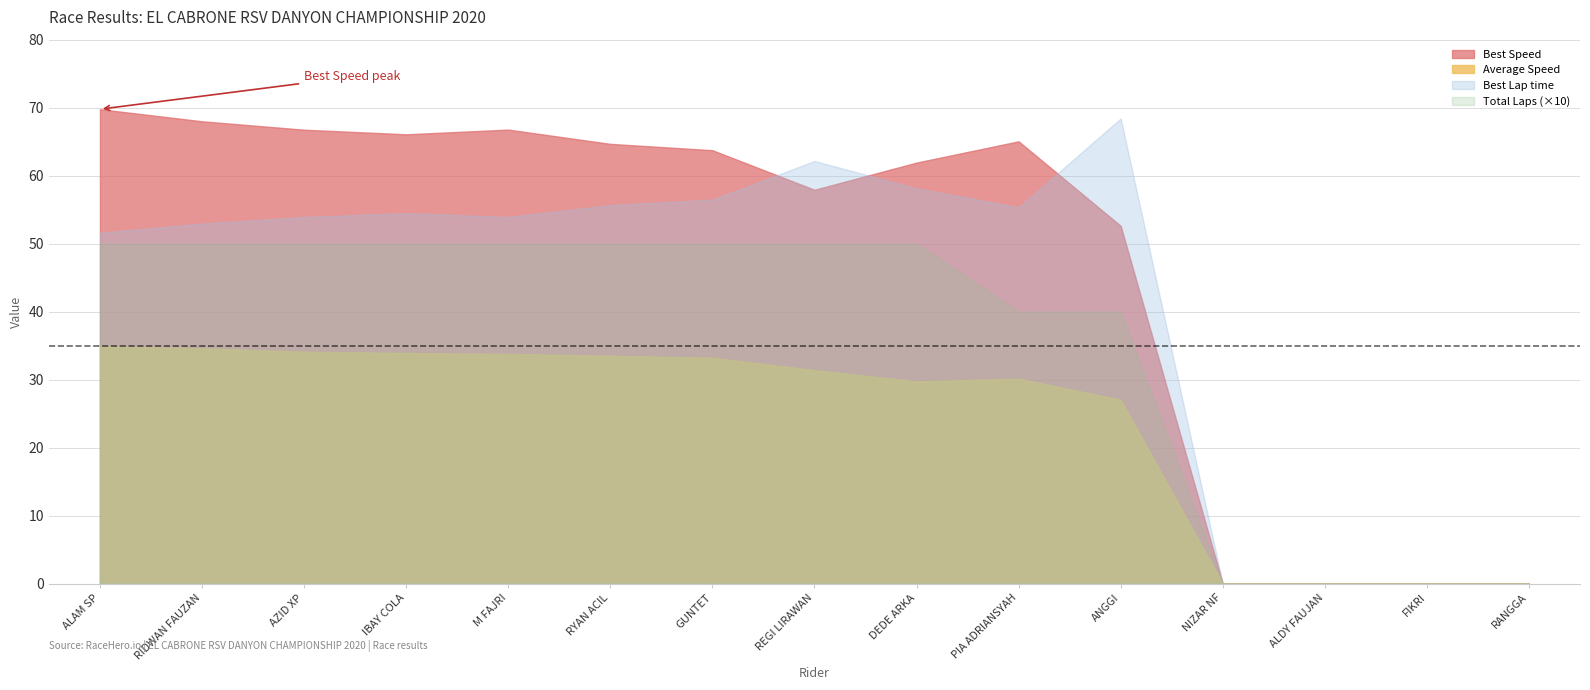

Which has a higher value, ALAM SP or ANGGI?

ALAM SP